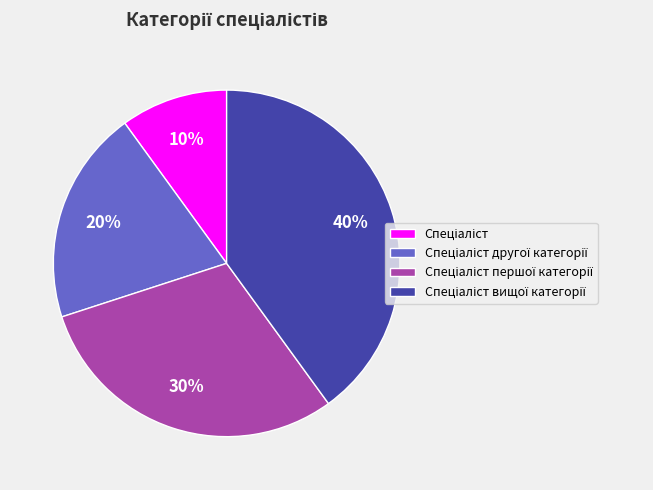

How many segments does this pie chart have?

4